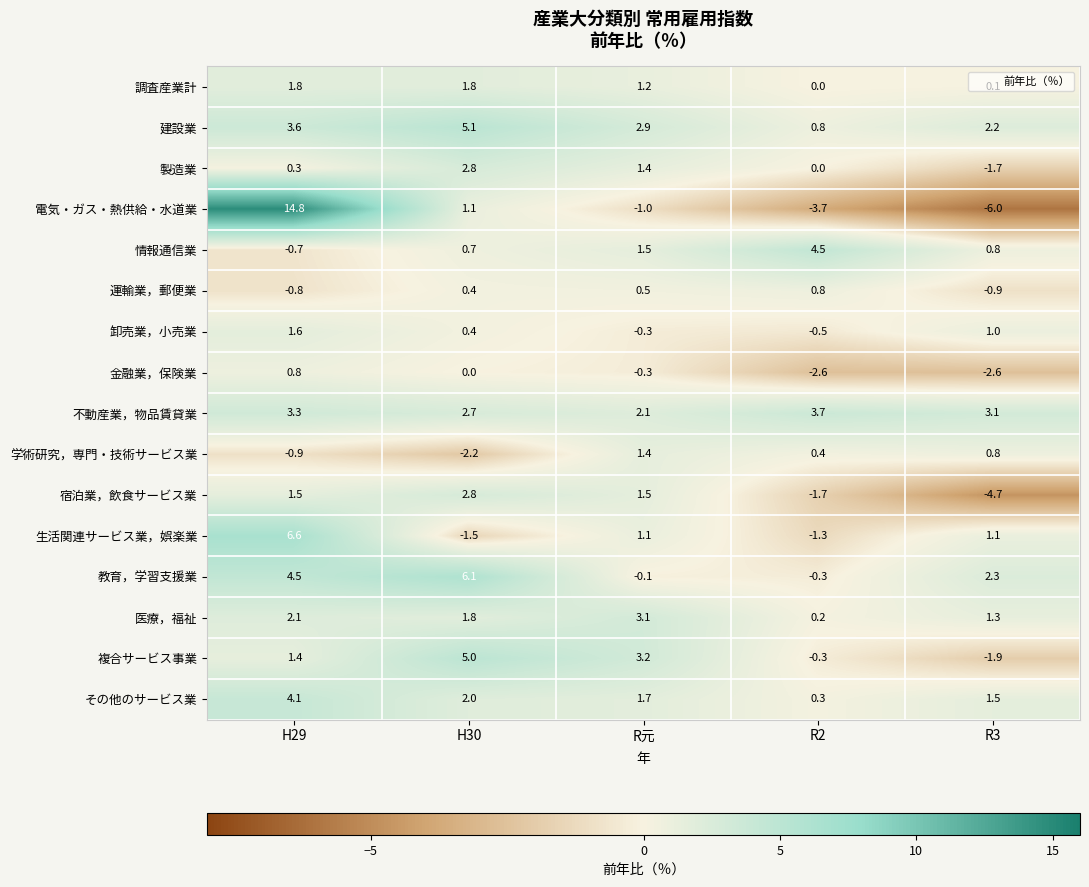

At which category does the chart reach its minimum across all series?

R3